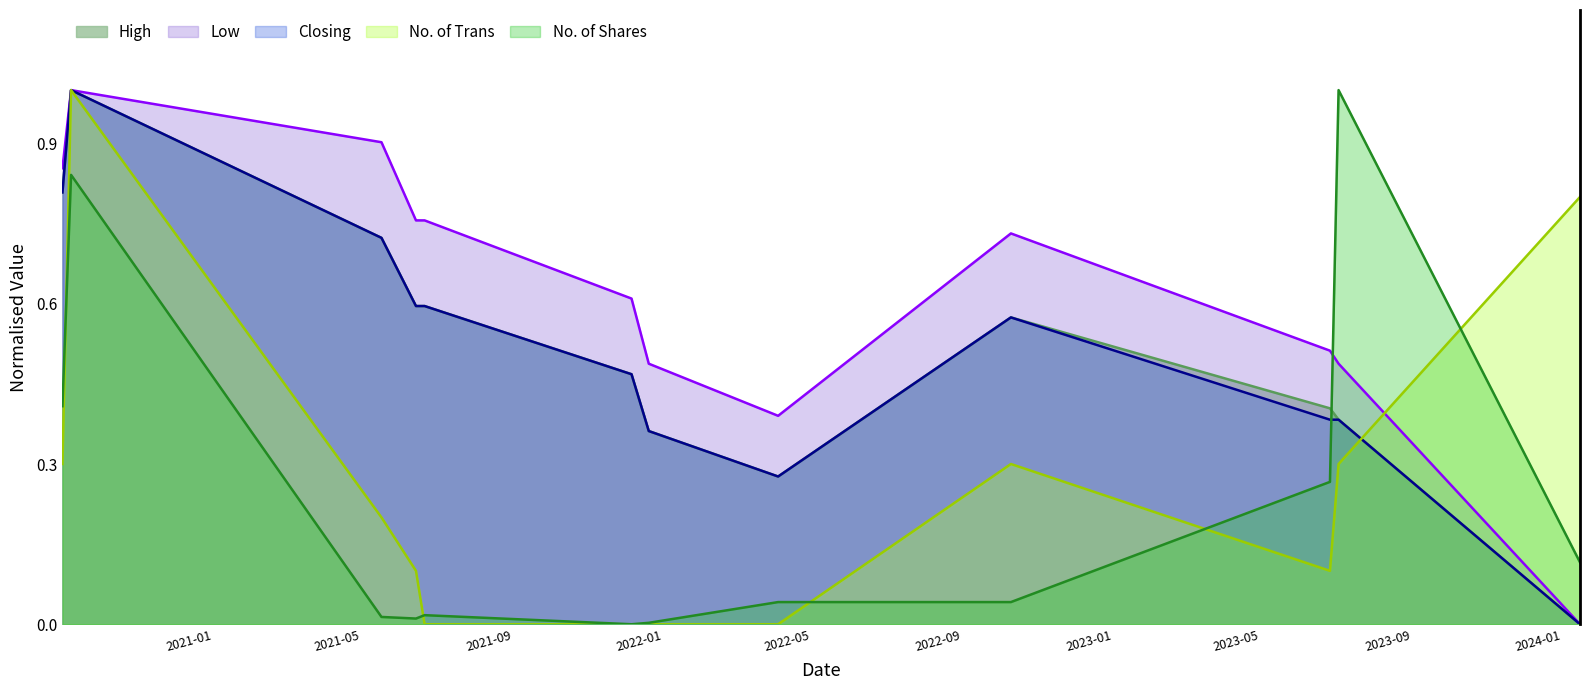

True or false: Low has a value of 0.8 at 11/07/2021.

True